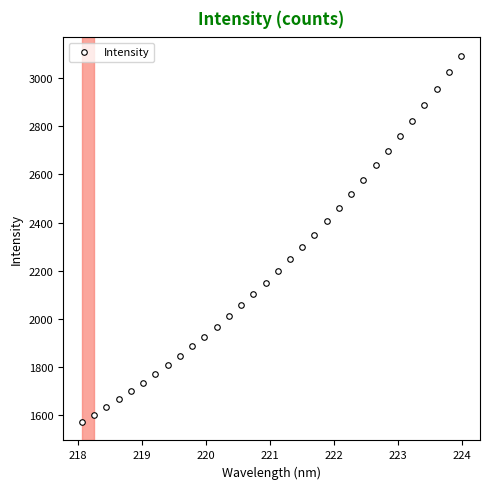

What is the minimum value shown in the chart?

1571.2